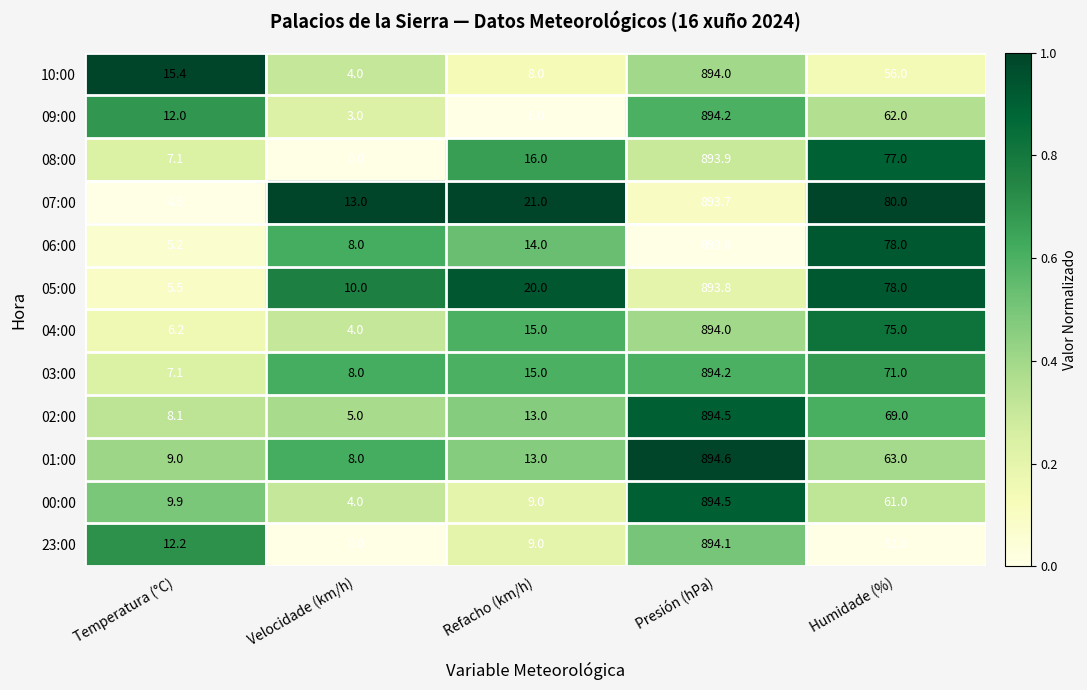

What is the difference between the 10:00 values at Velocidade (km/h) and Humidade (%)?

52.0